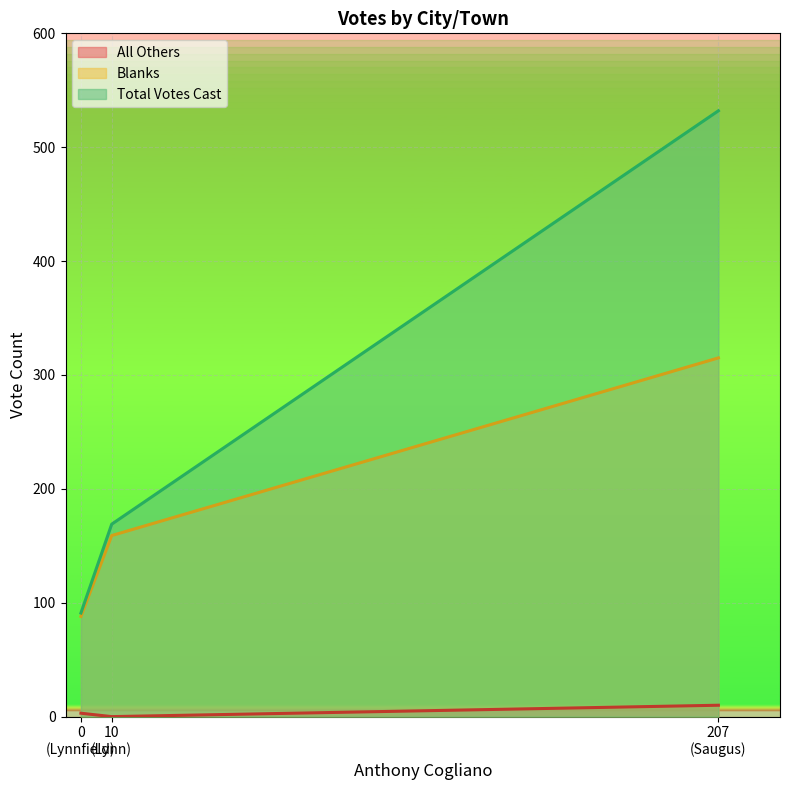

Which series has the largest total across all categories?

Total Votes Cast